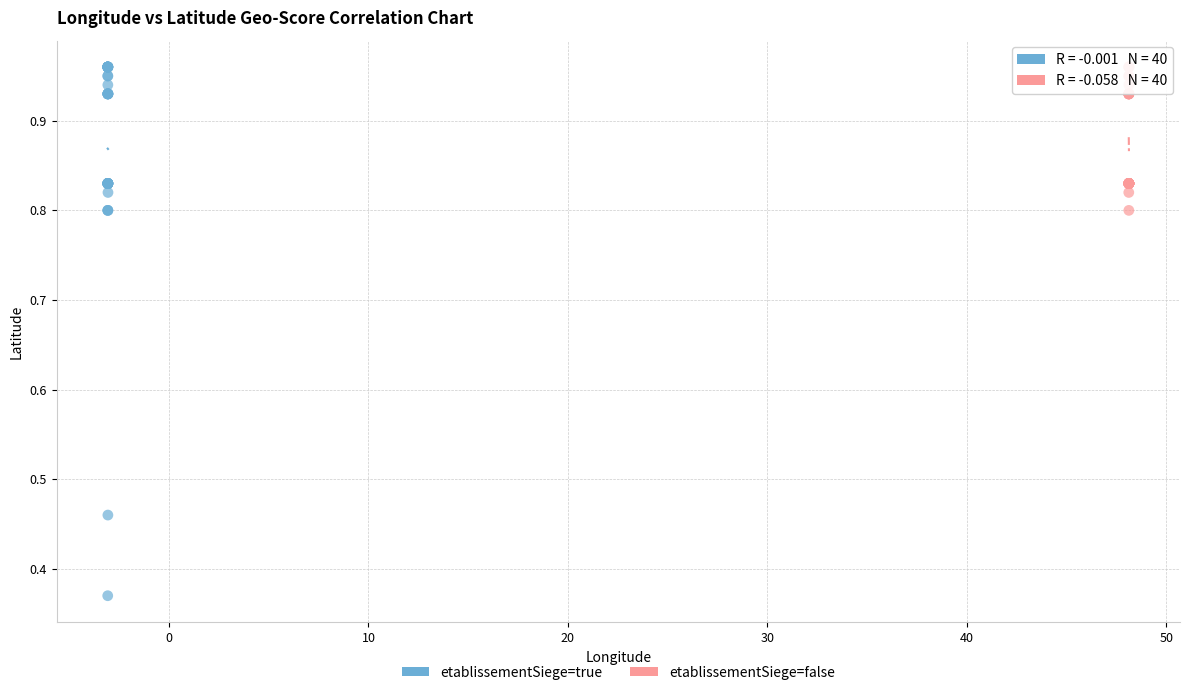

Which series has the widest spread of Y values?

etablissementSiege=true